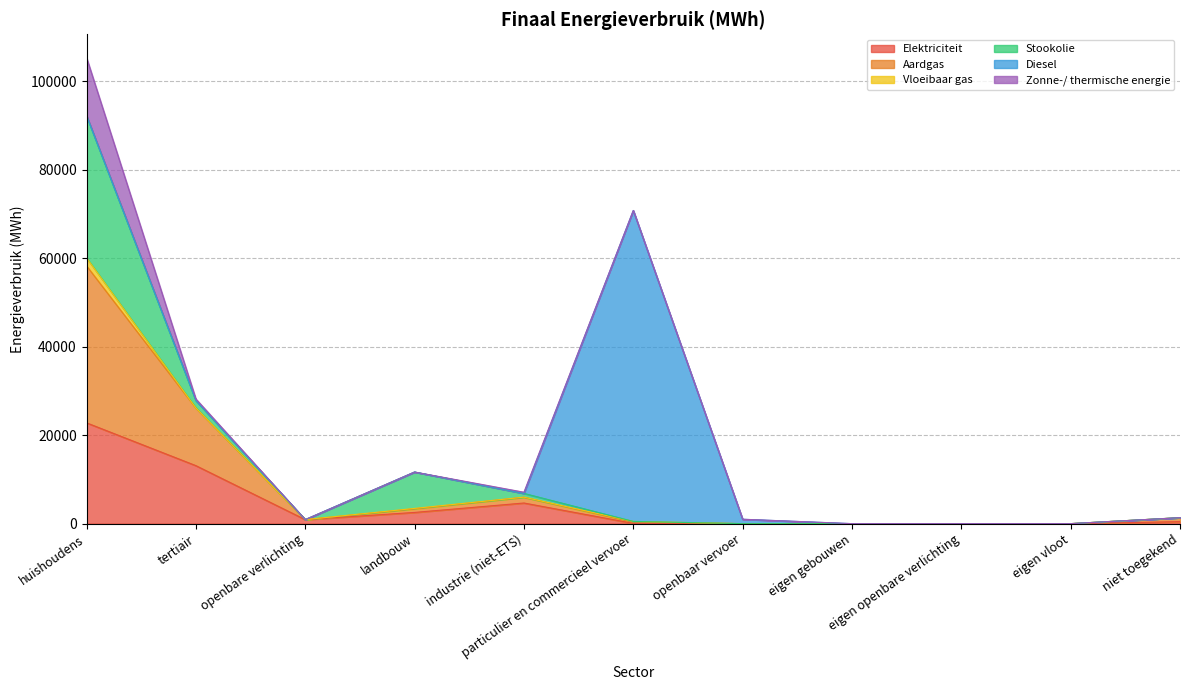

At which category does Zonne-/ thermische energie reach its first local peak?

industrie (niet-ETS)